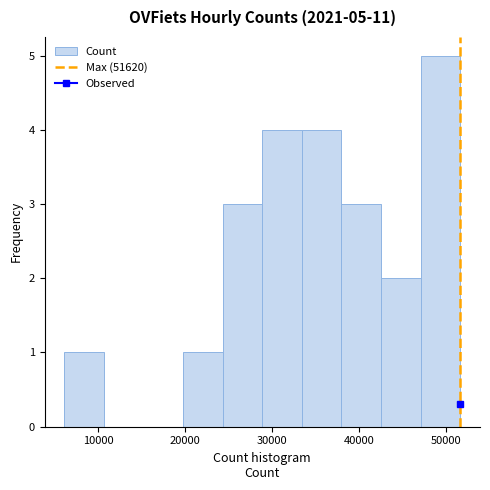

Which range on the x-axis has the tallest bar?

47000 to 52000